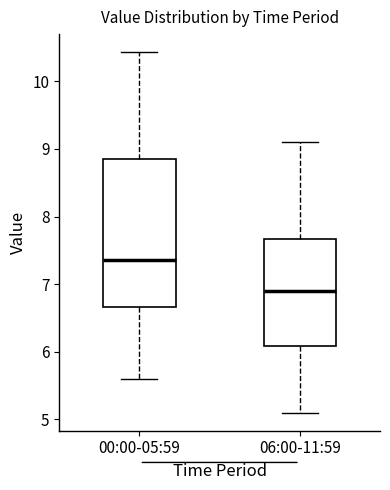

Reading left to right, transcribe this box plot: for each box, give where its median line is, the range the box spans, and where its two whiskers end, as read against the y-axis. The values are not printed on the chart, so give them approximately, as read against the axis.

00:00-05:59: median 7.4, box 6.7 to 8.9, whiskers 5.6 to 10.4
06:00-11:59: median 6.9, box 6.1 to 7.7, whiskers 5.1 to 9.1